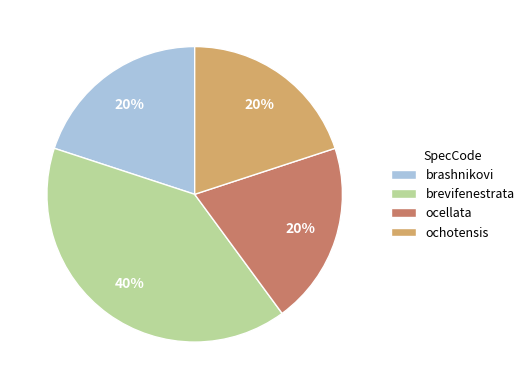

Which has a higher value, brevifenestrata or ochotensis?

brevifenestrata